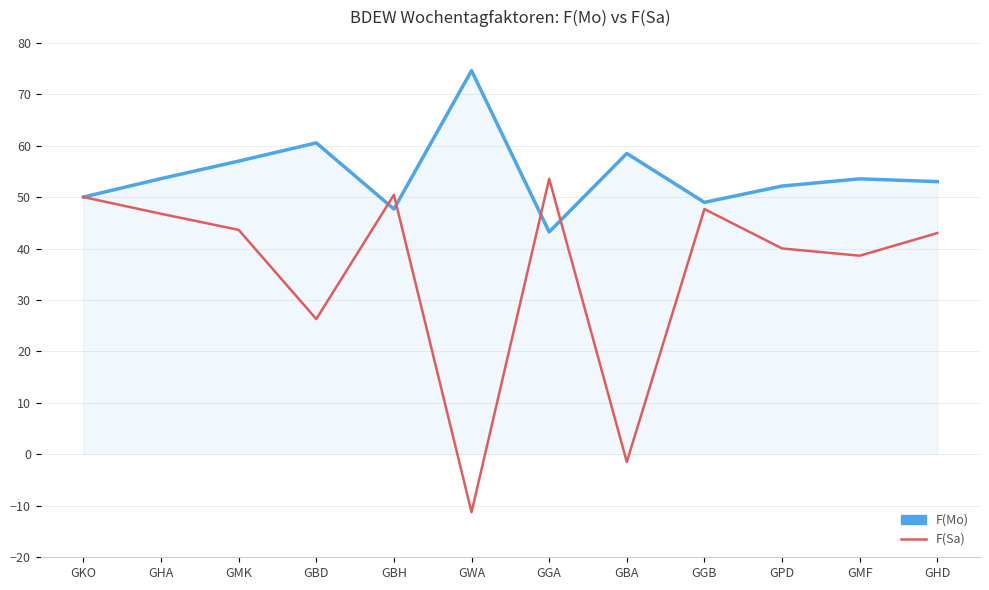

What is the minimum value shown in the chart?

-11.2